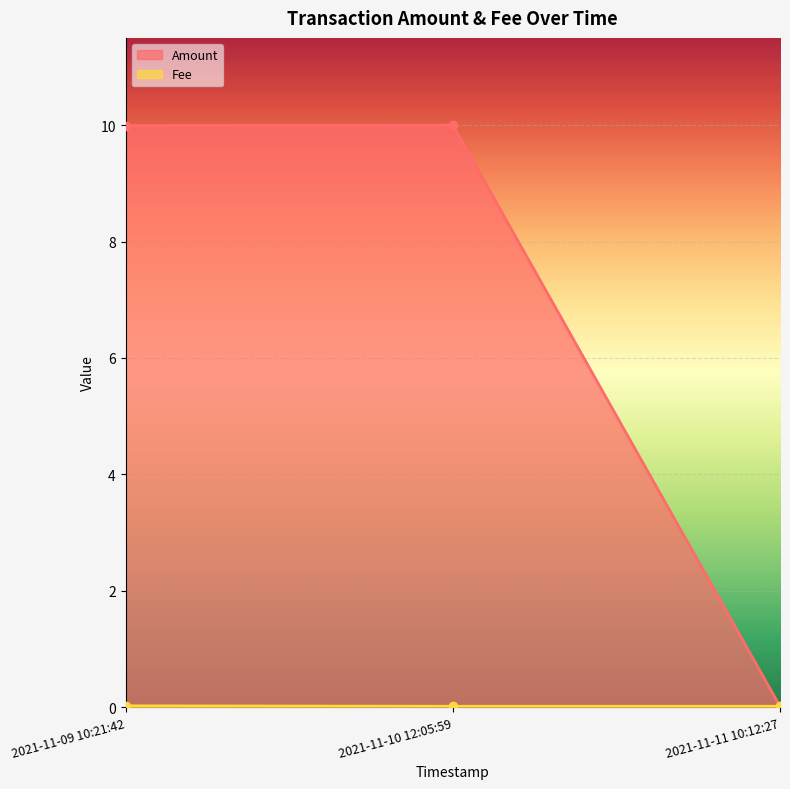

Which series has the widest spread of values?

Amount